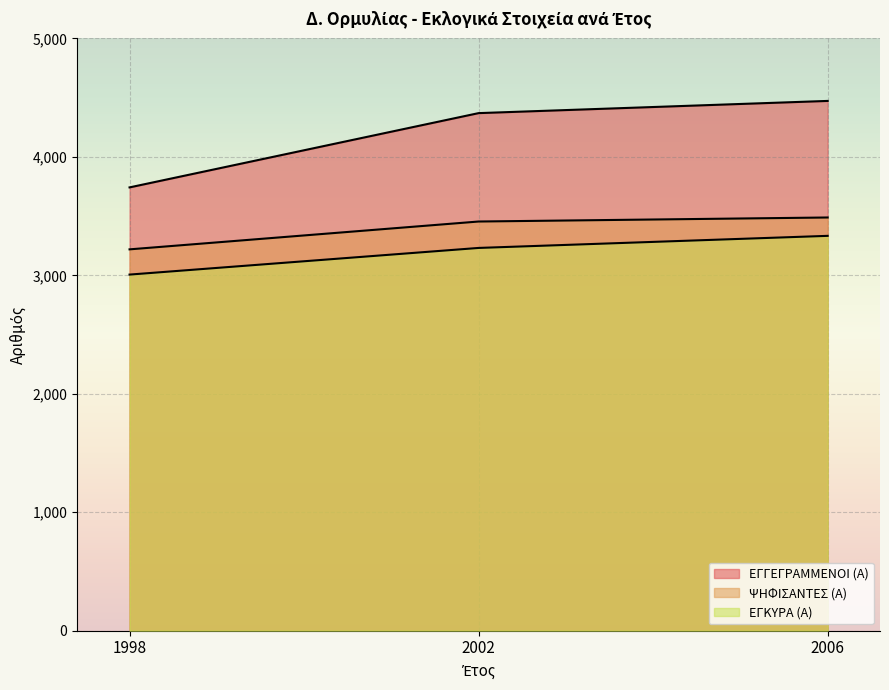

What is the spread (max minus min) of values at 2002?

1138